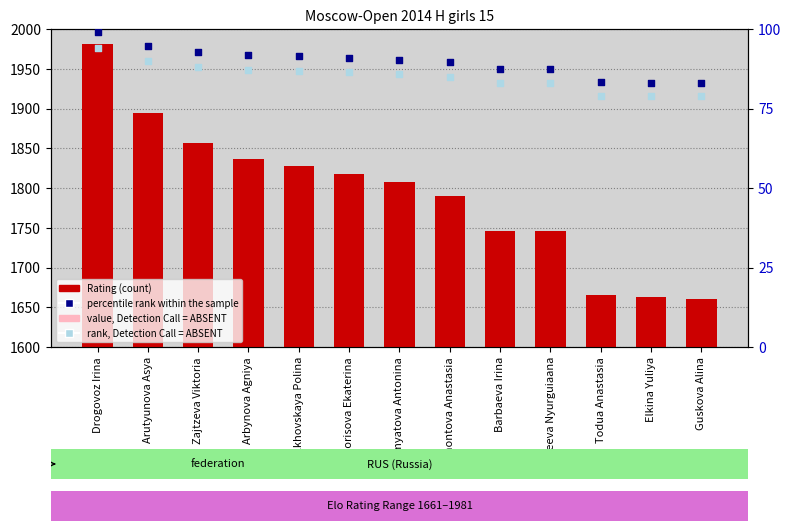

Which series has the largest total across all categories?

Rating